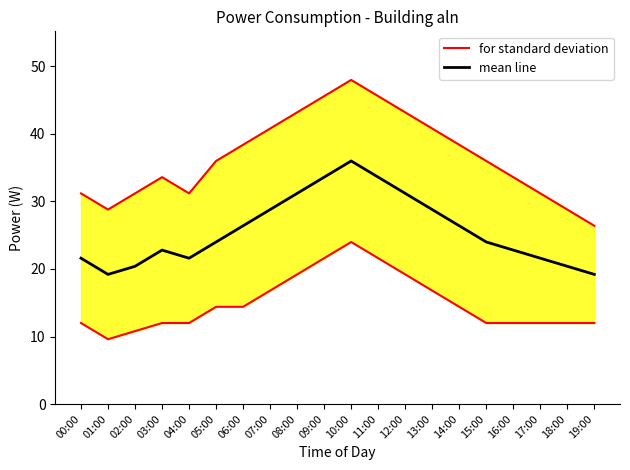

How many data points in for standard deviation are above 36?

9